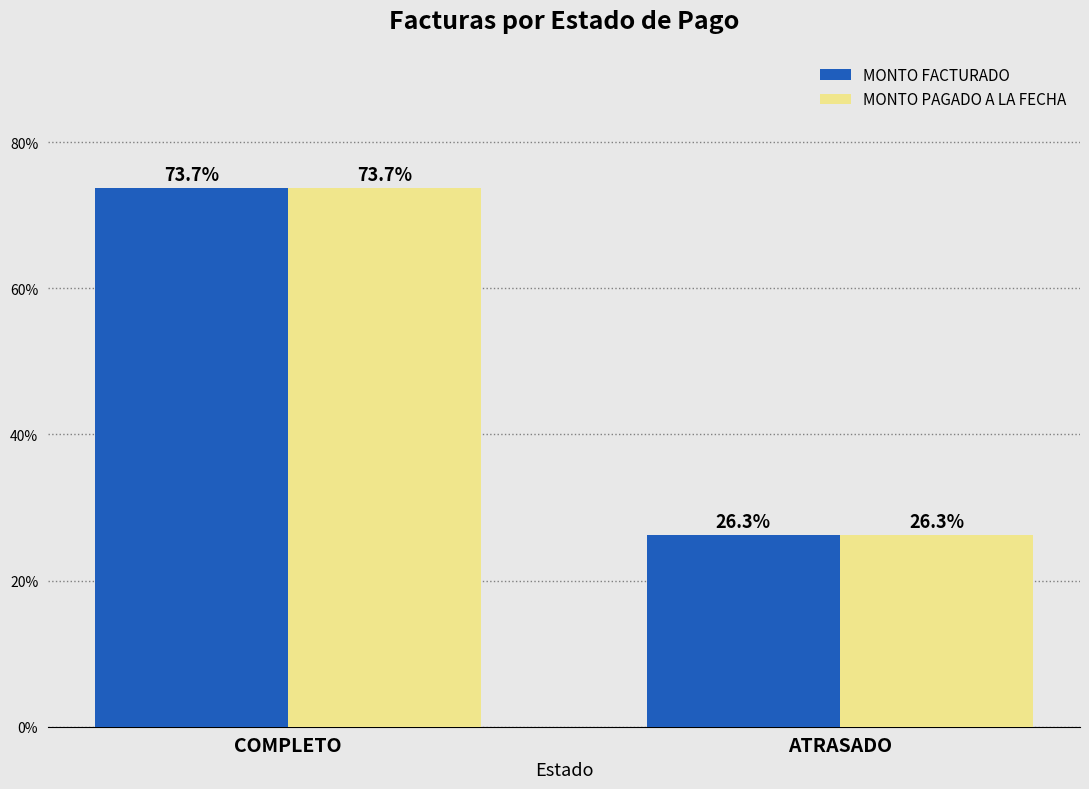

At which category is the sum across all series the highest?

COMPLETO